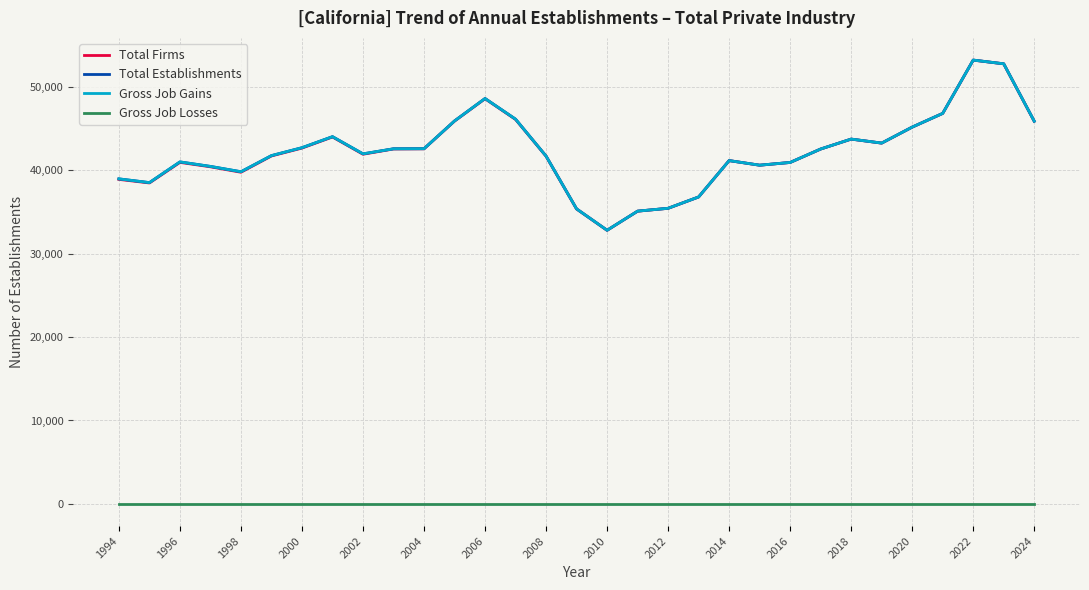

Is this an area chart (filled region under the line)?

No